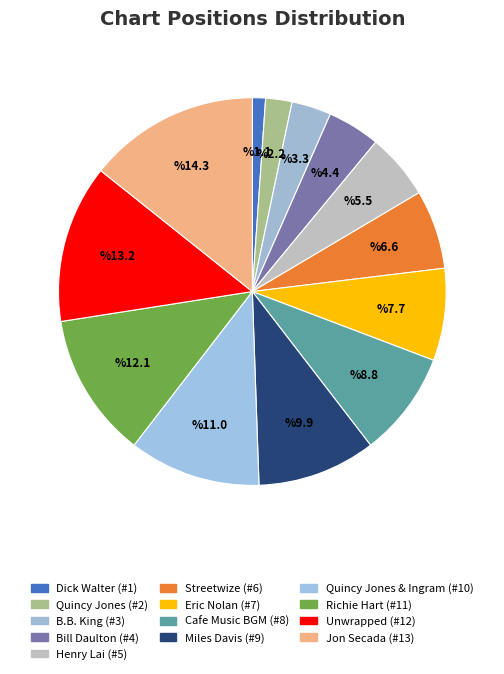

What is the change in value from Miles Davis (#9) to Quincy Jones & Ingram (#10)?

+1